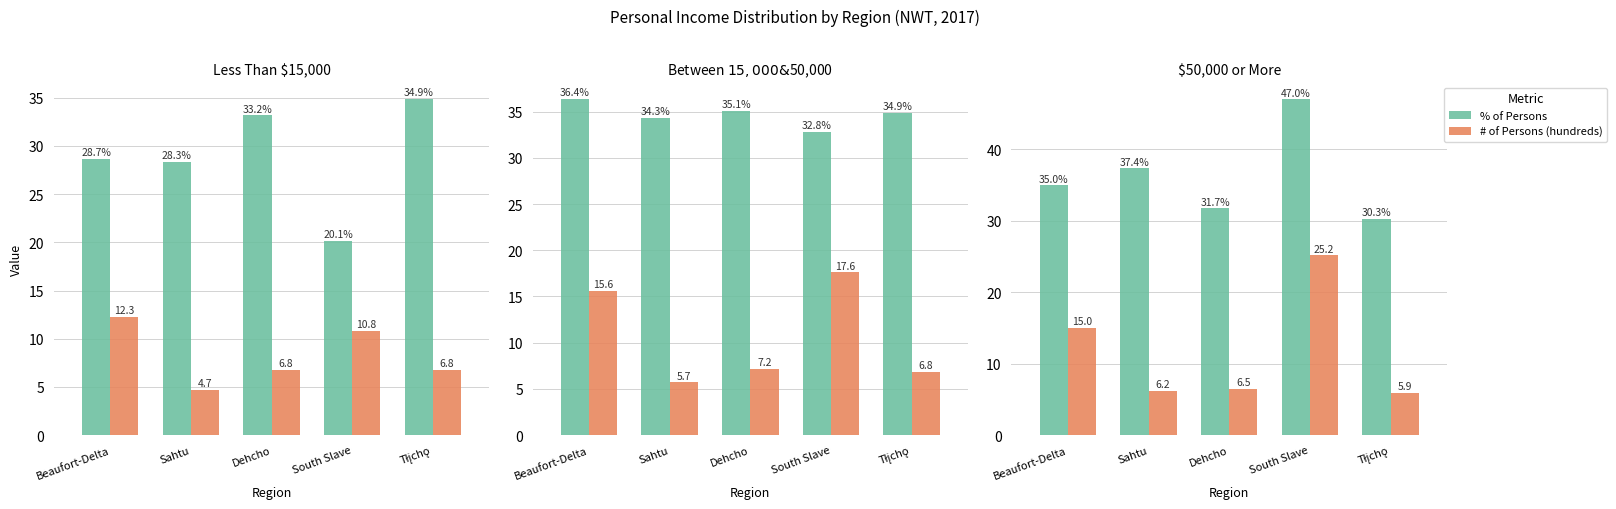

At which category is the sum across all series the highest?

South Slave